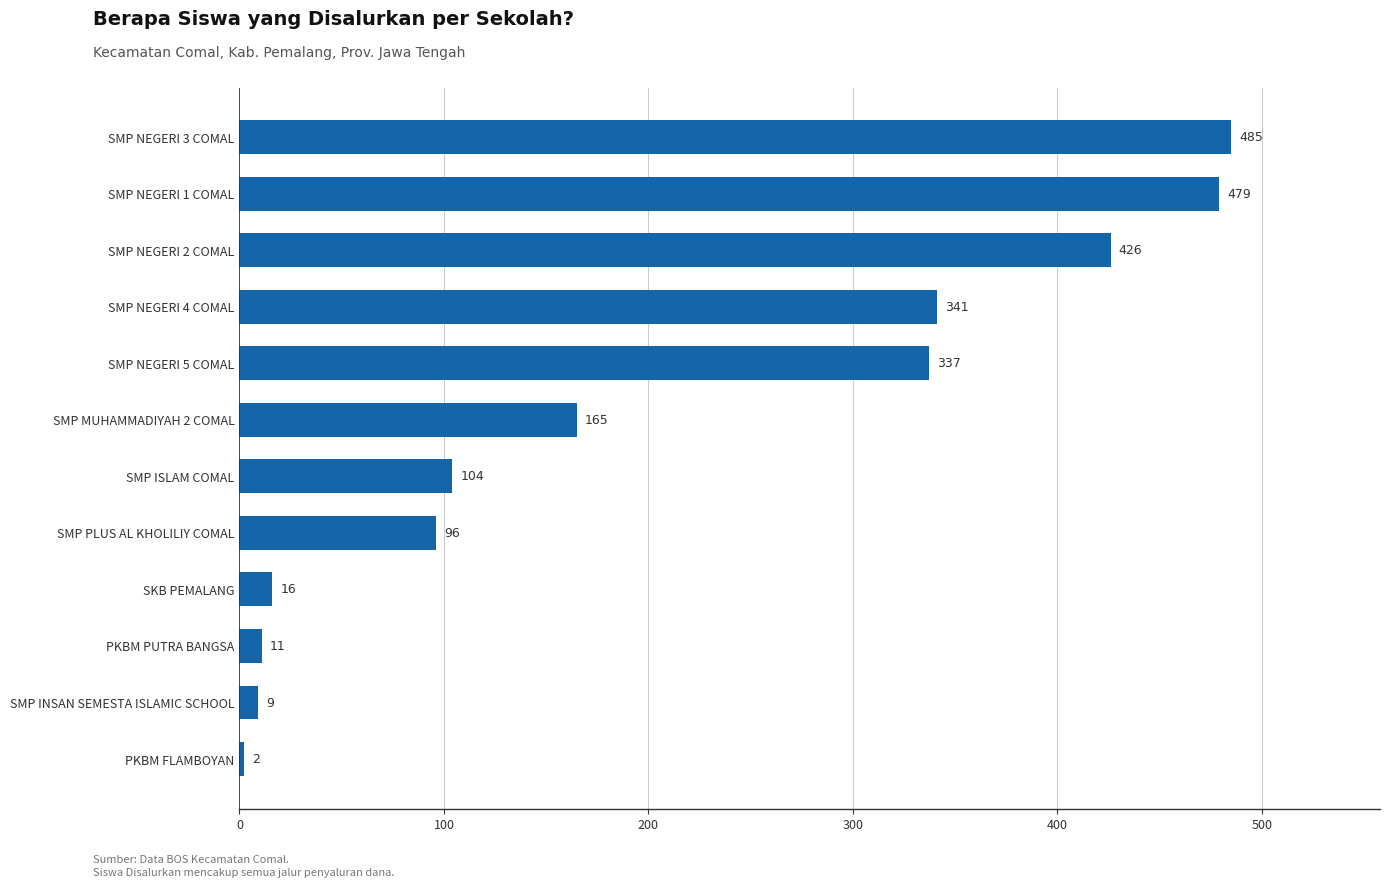

What is the sum of all values?

2471